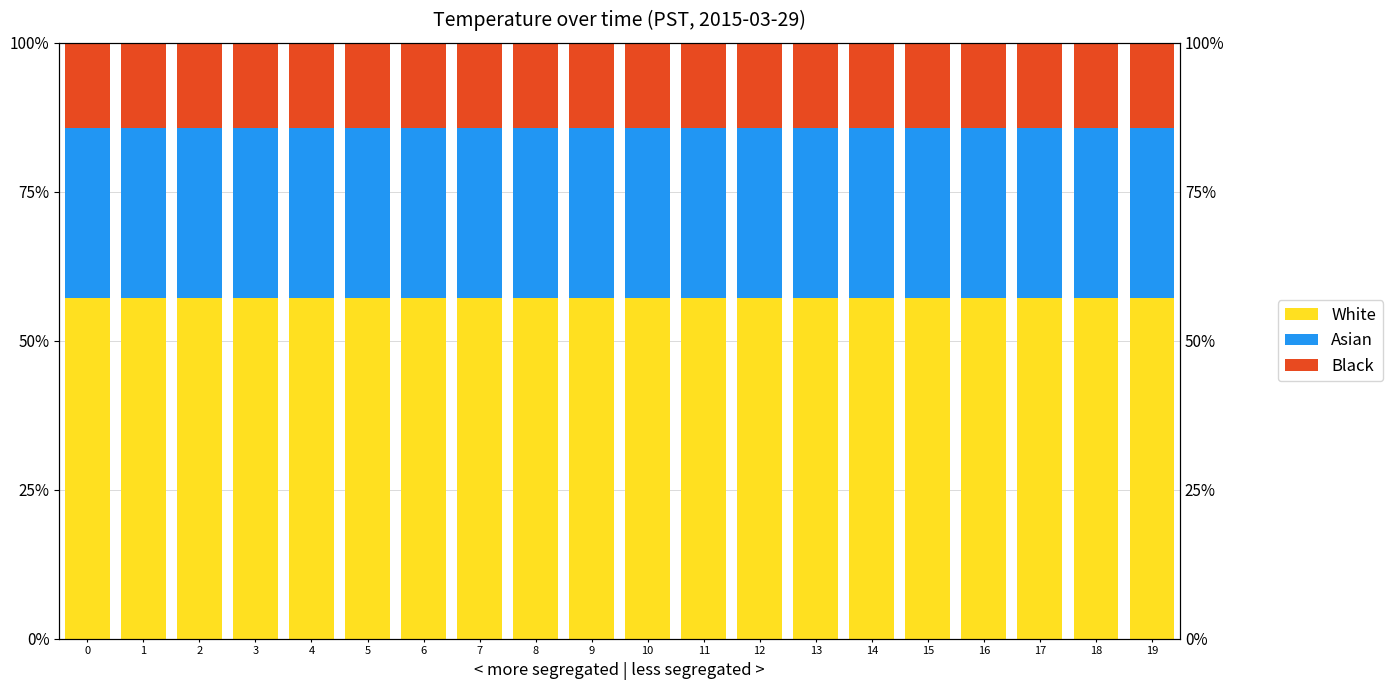

Reading left to right, list all the values displayed in this chart.

White: 57.2	57.2	57.2	57.2	57.2	57.2	57.2	57.2	57.2	57.2	57.2	57.2	57.2	57.2	57.2	57.1	57.2	57.2	57.2	57.2
Asian: 28.6	28.6	28.6	28.6	28.6	28.6	28.6	28.6	28.6	28.6	28.6	28.6	28.6	28.6	28.6	28.6	28.6	28.6	28.6	28.6
Black: 14.3	14.3	14.3	14.3	14.3	14.3	14.3	14.3	14.3	14.3	14.3	14.3	14.3	14.3	14.3	14.3	14.3	14.3	14.3	14.3